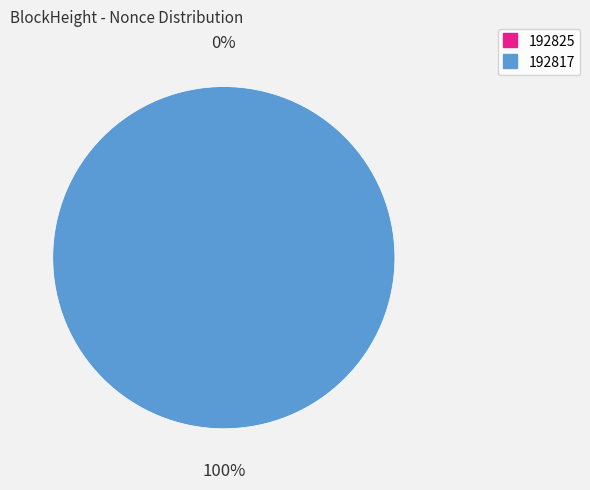

True or false: 192817 accounts for 99% of the total.

False